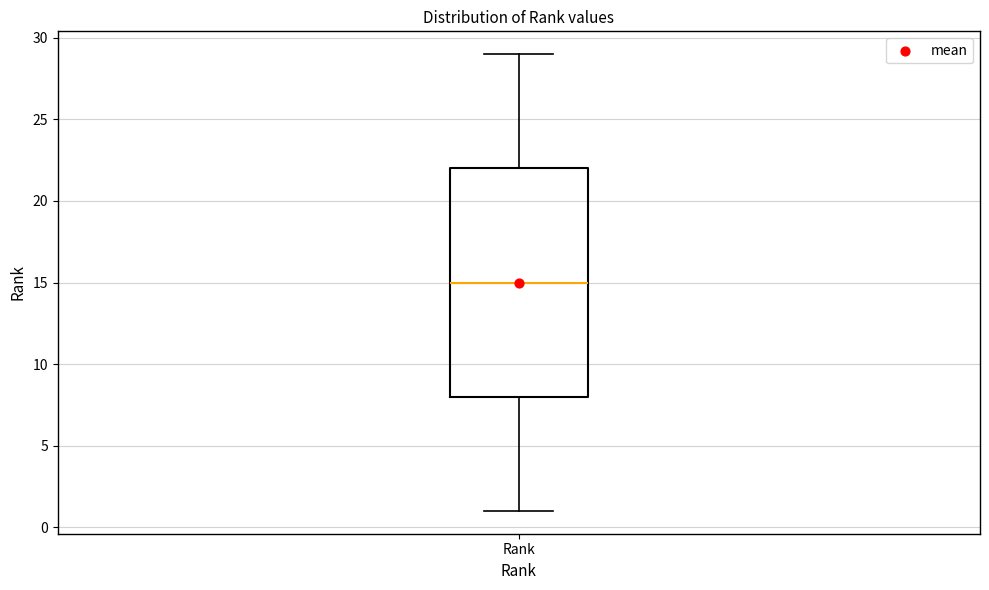

Read this box plot against the y-axis: the position of the median line, the range covered by the box, and the ends of both whiskers. The values are not printed on the chart, so give them approximately, as read against the axis.

median 15, box 8 to 22, whiskers 1 to 29